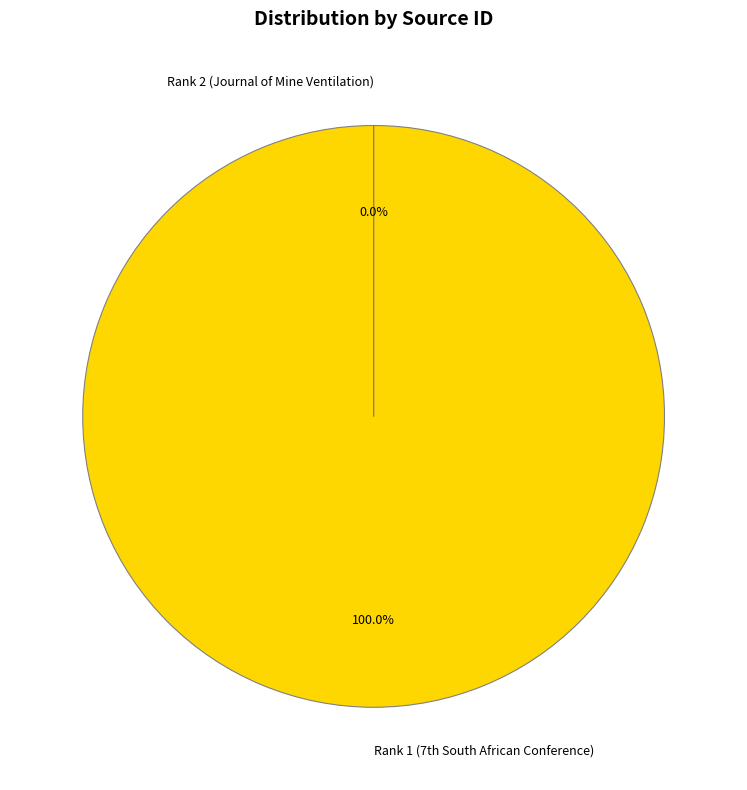

Is there any slice that represents more than half of the pie?

Yes